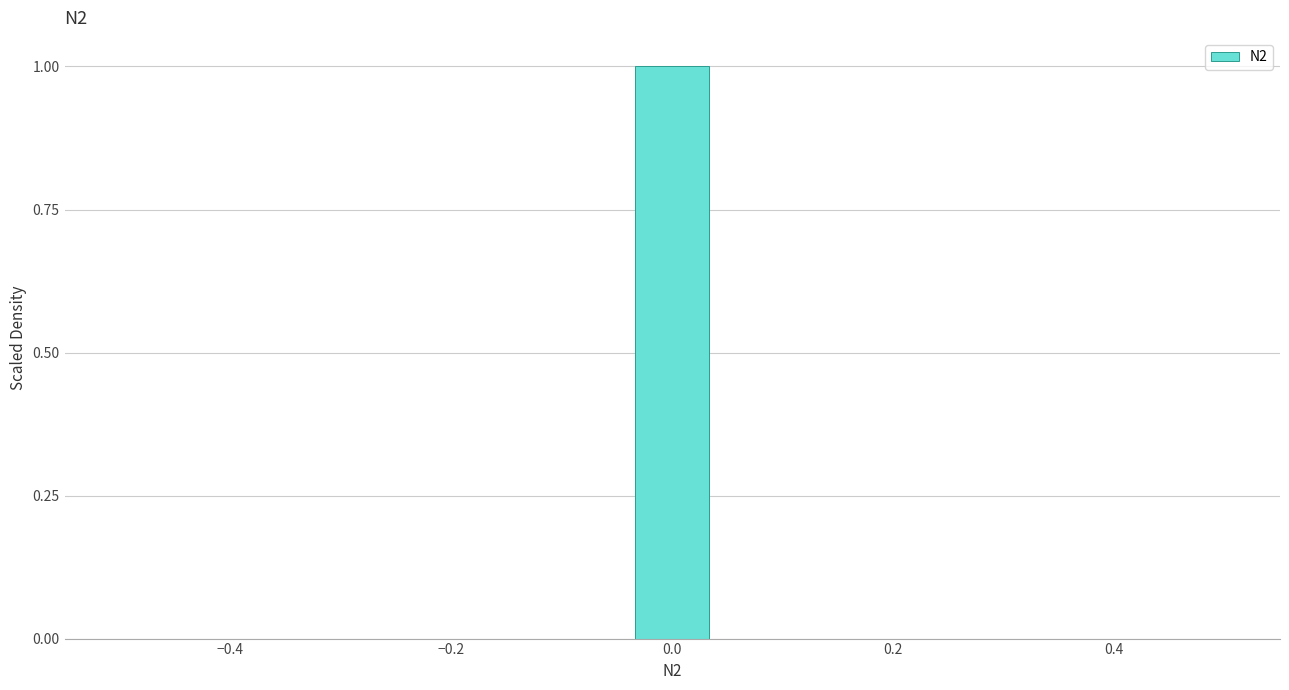

Around what value on the x-axis is the tallest bar? Give the approximate position of its centre, as read against the axis.

0.00